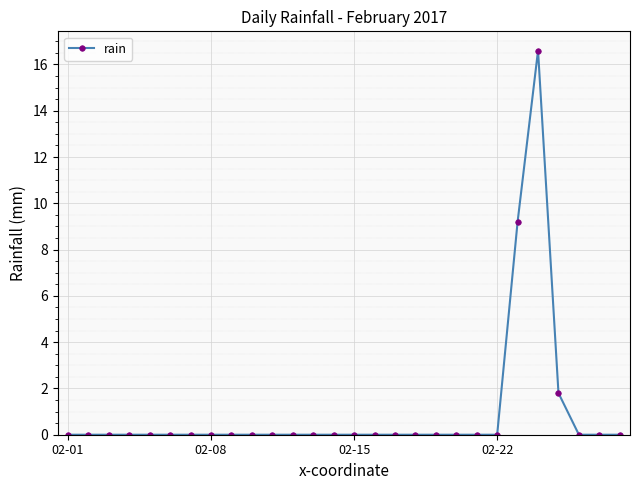

What is the greatest value displayed?

16.6